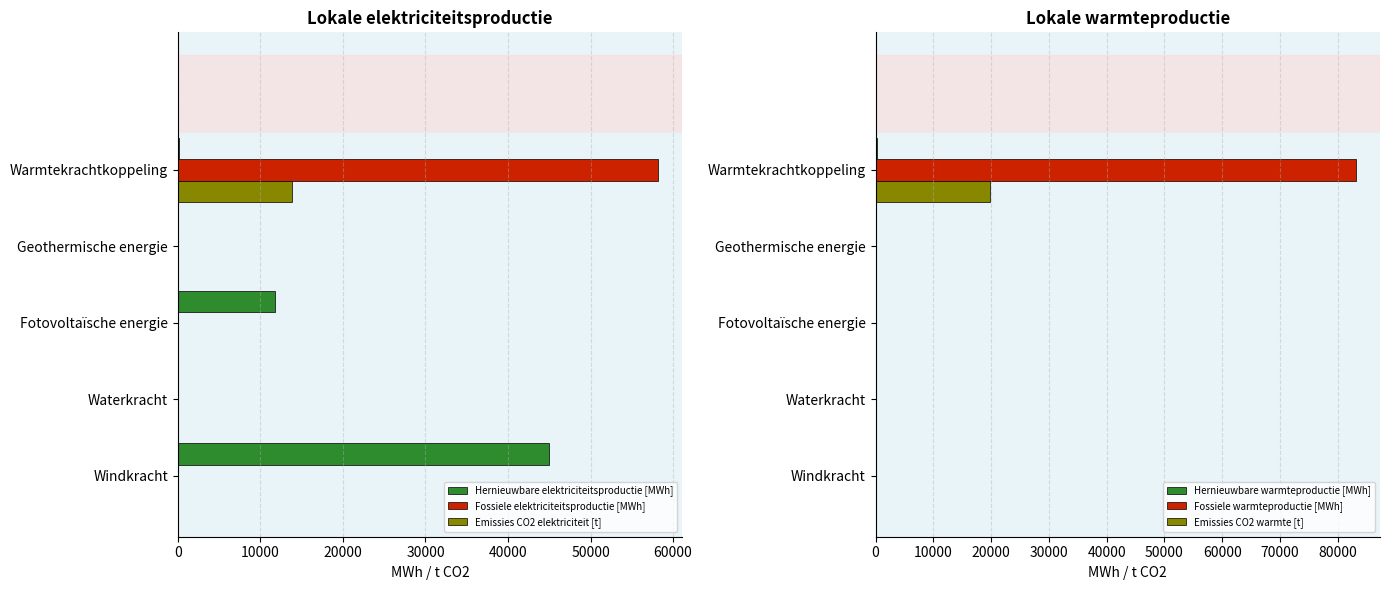

What is the sum of all Emissies CO2 elektriciteit [t] values?

13833.9